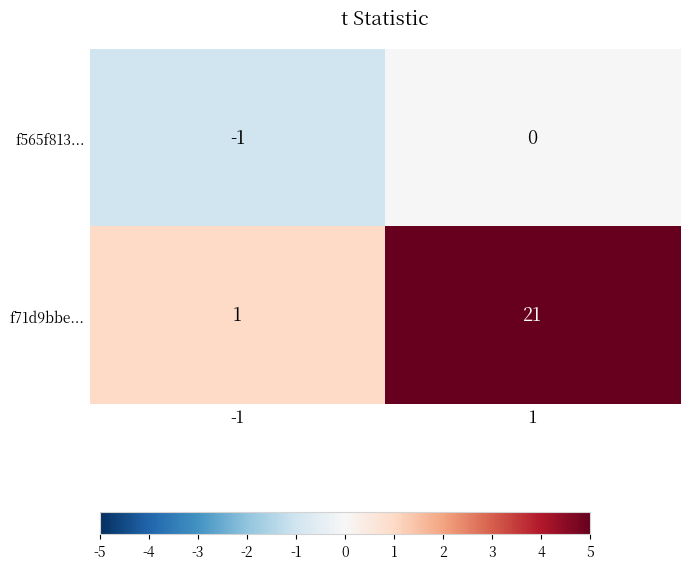

Count the number of data series in this chart.

2